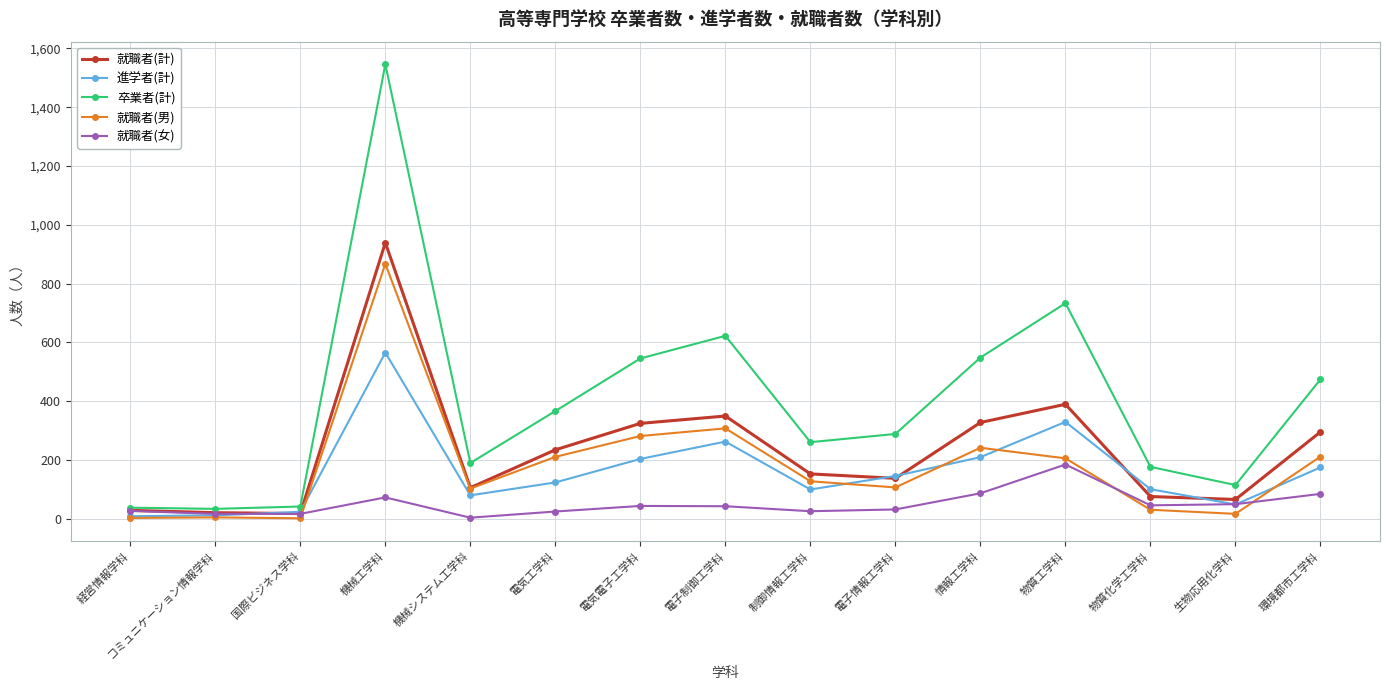

Which series has the largest range (max minus min)?

卒業者(計)